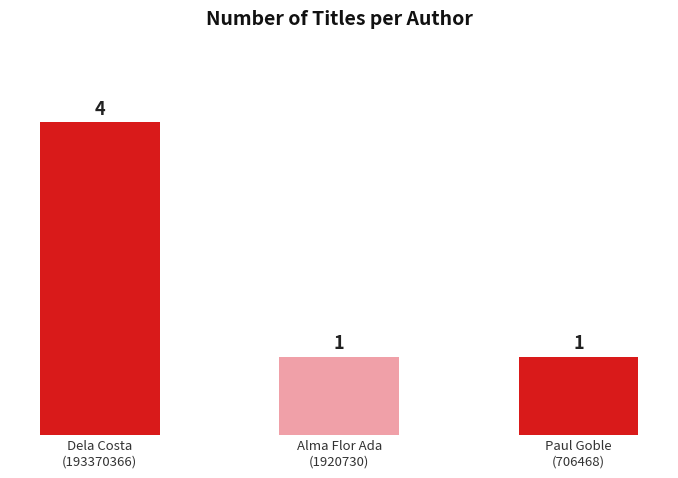

Reading left to right, what are all the values shown in this chart?

4	1	1